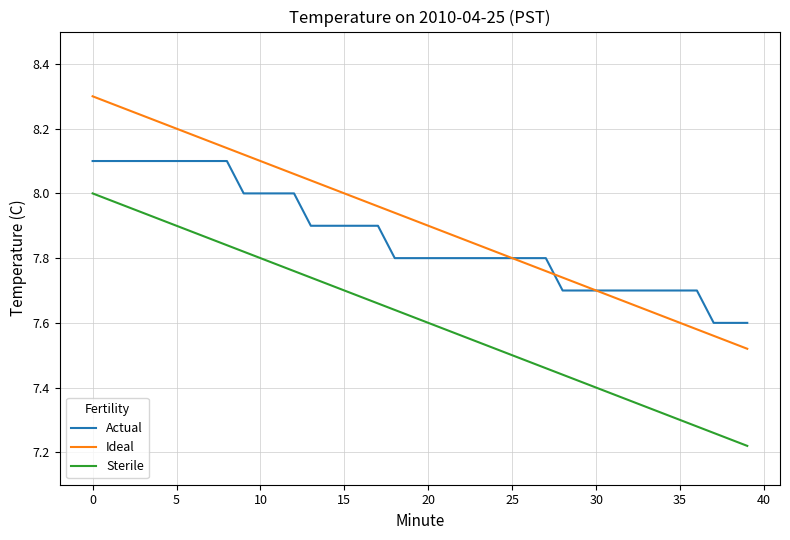

List the series in order of their overall mean, highest first.

Ideal, Actual, Sterile